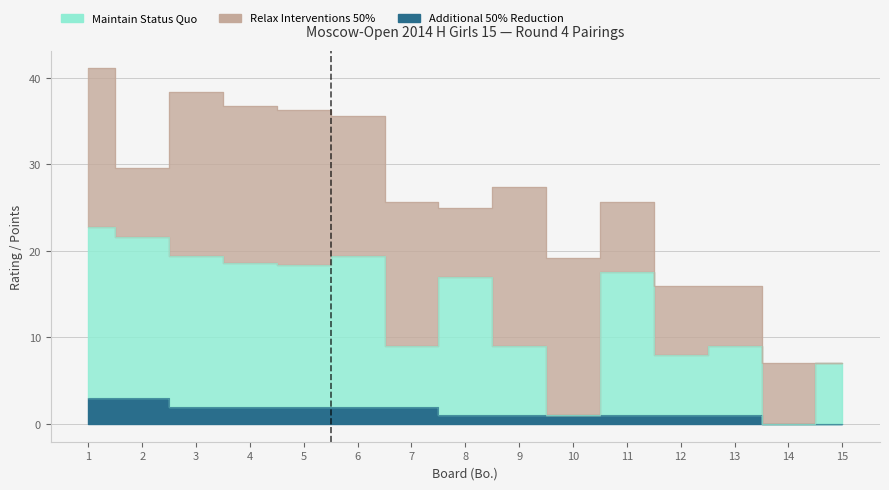

What is the difference between the second highest and minimum values in the Maintain Status Quo series?

21.6